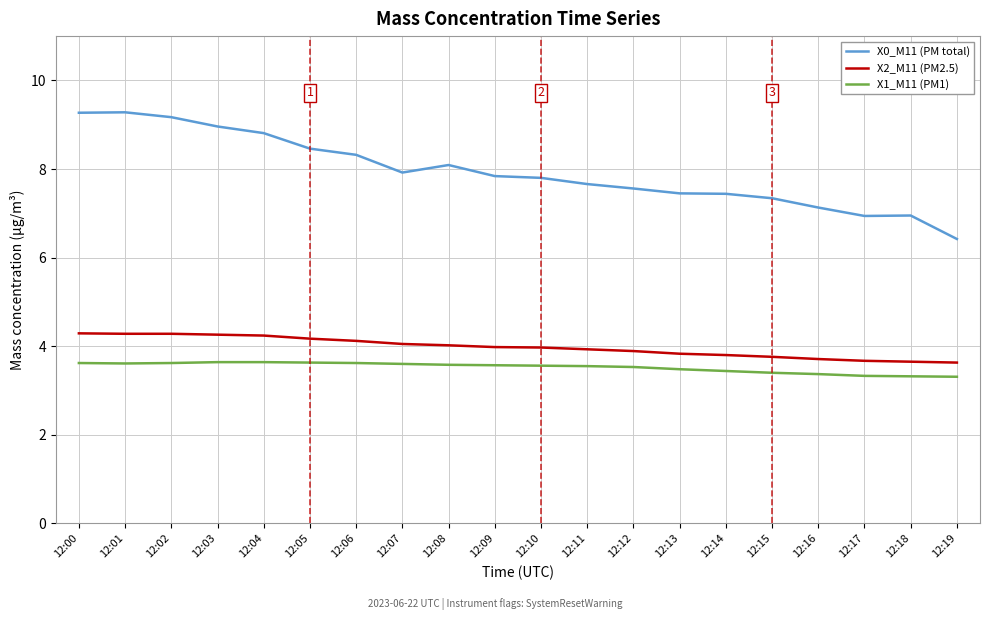

What is the sum of all X2_M11 (PM2.5) values?

79.5